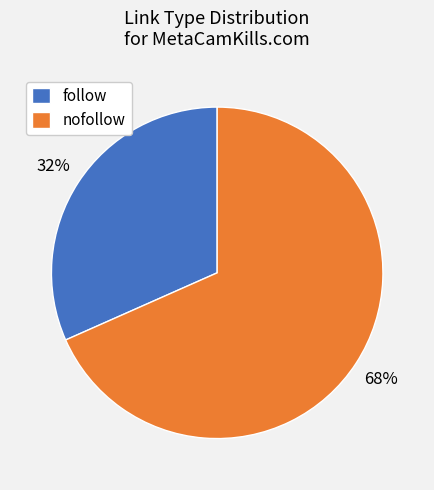

To the nearest percent, what is the combined percentage of follow and nofollow?

100%